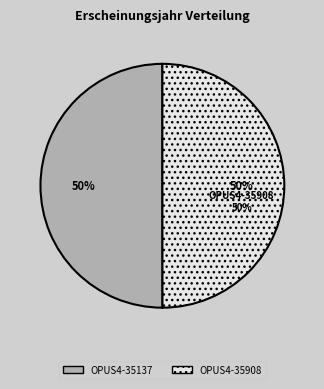

Rank the categories by value from lowest to highest.

OPUS4-35908, OPUS4-35137